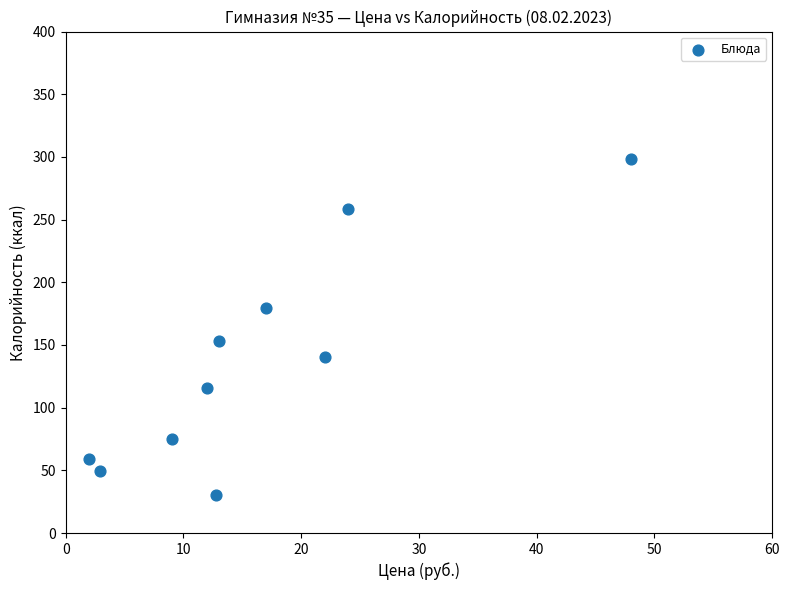

What Y value in the scatter plot is closest to 164?

153.4